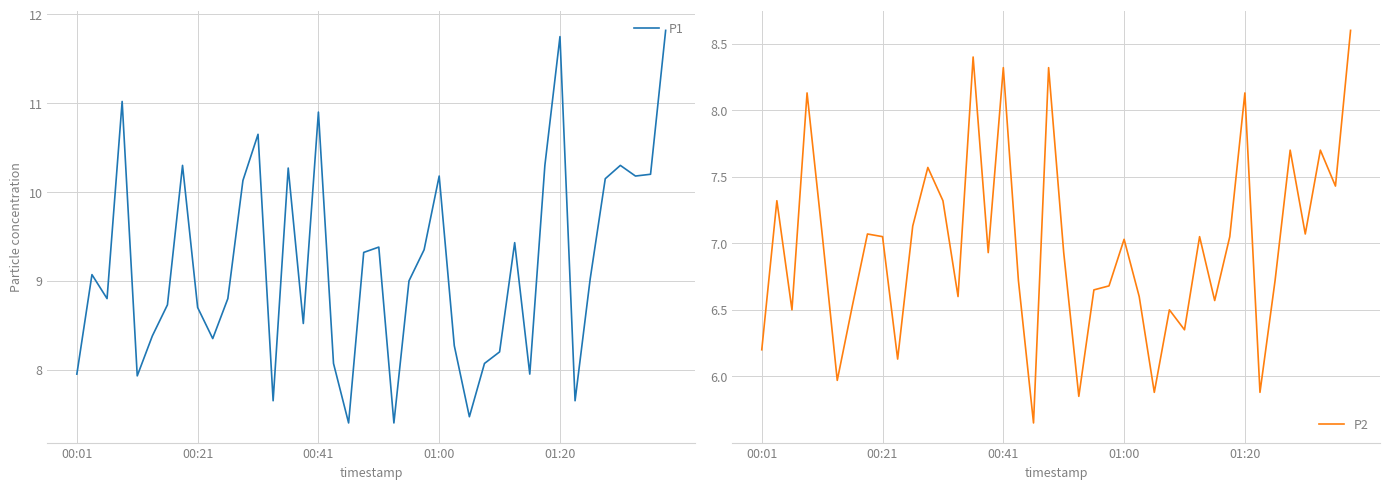

Does the chart display data point markers on the line(s)?

No